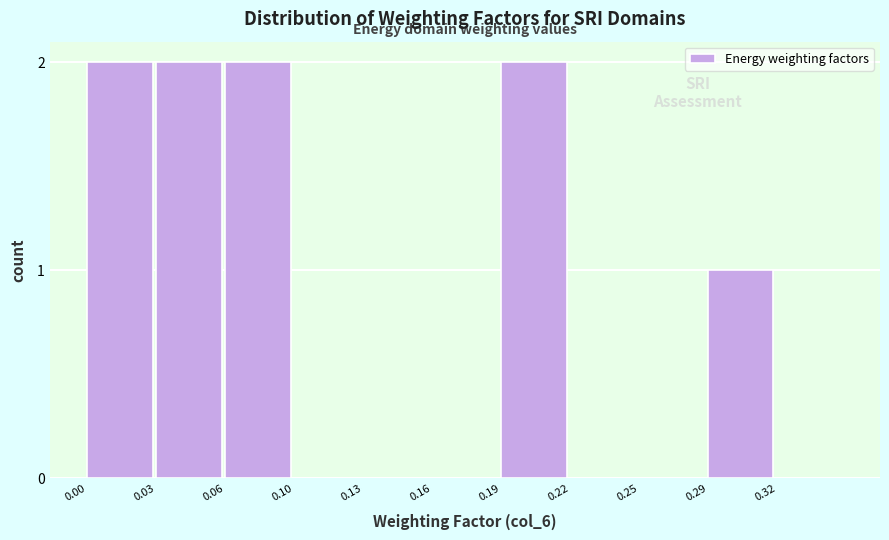

Reading left to right, list all the values displayed in this chart.

0.00=2	0.03=2	0.06=2	0.10=0	0.13=0	0.16=0	0.19=2	0.22=0	0.25=0	0.29=1	0.32=0